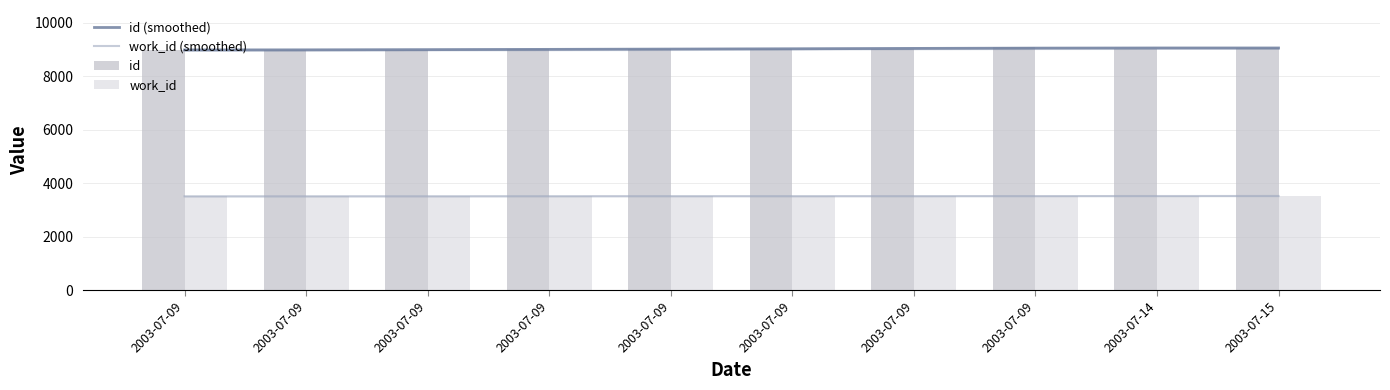

What is the smallest value displayed?

3508